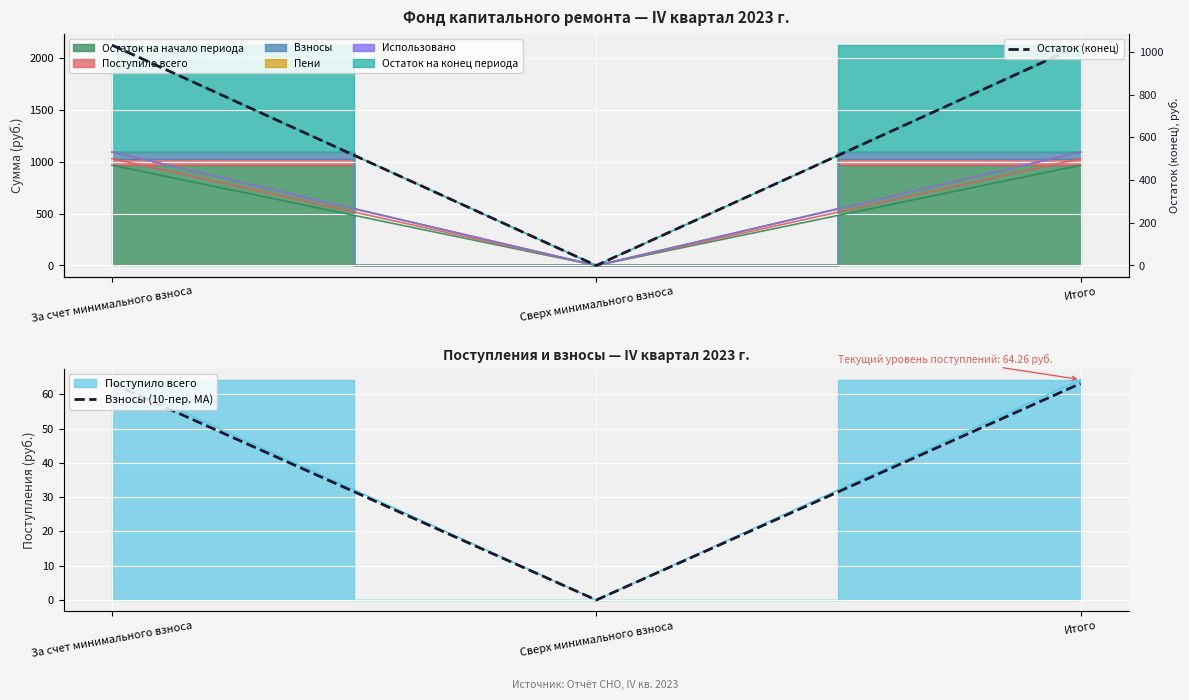

The value of Остаток (конец) at За счет минимального взноса is 553.0. True or false?

False